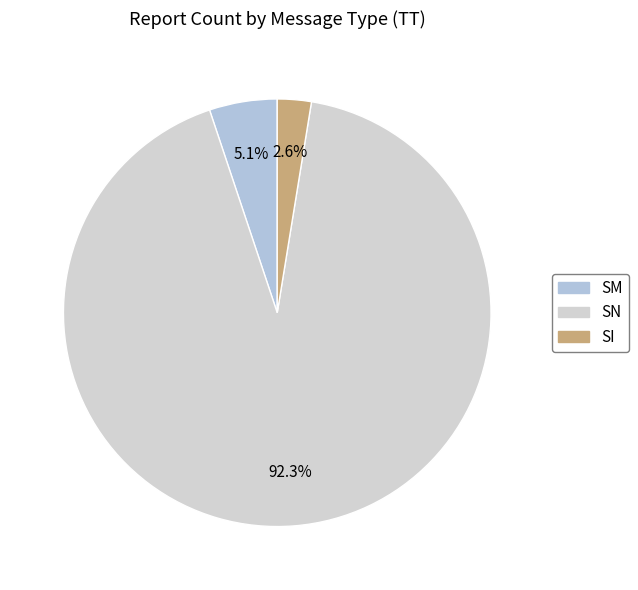

Count the number of slices in the pie.

3